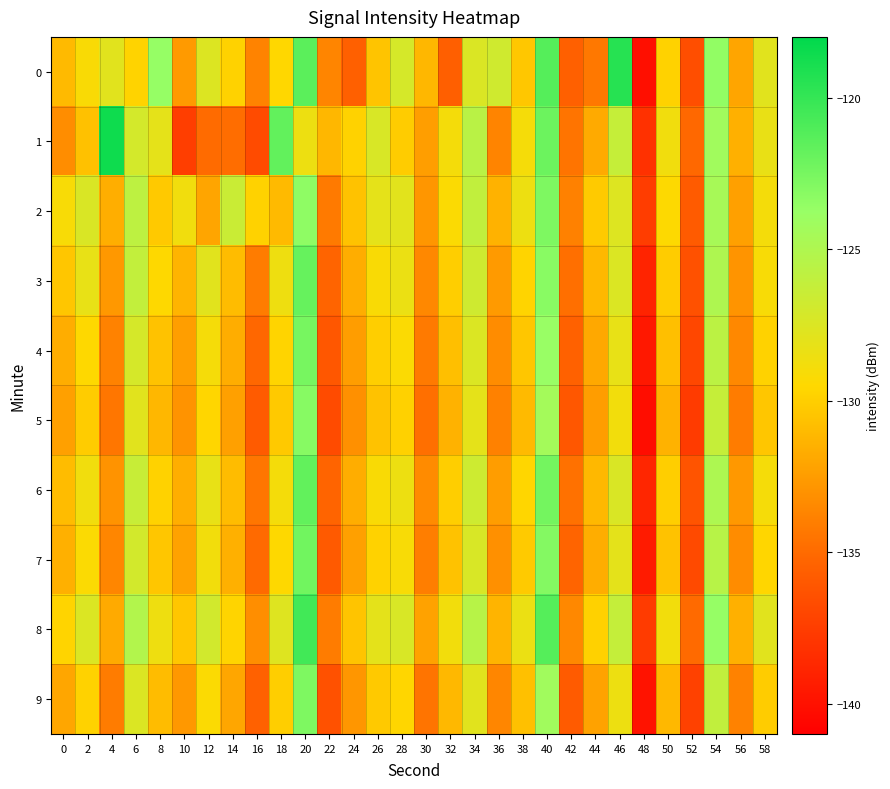

Which series has the largest total across all categories?

8